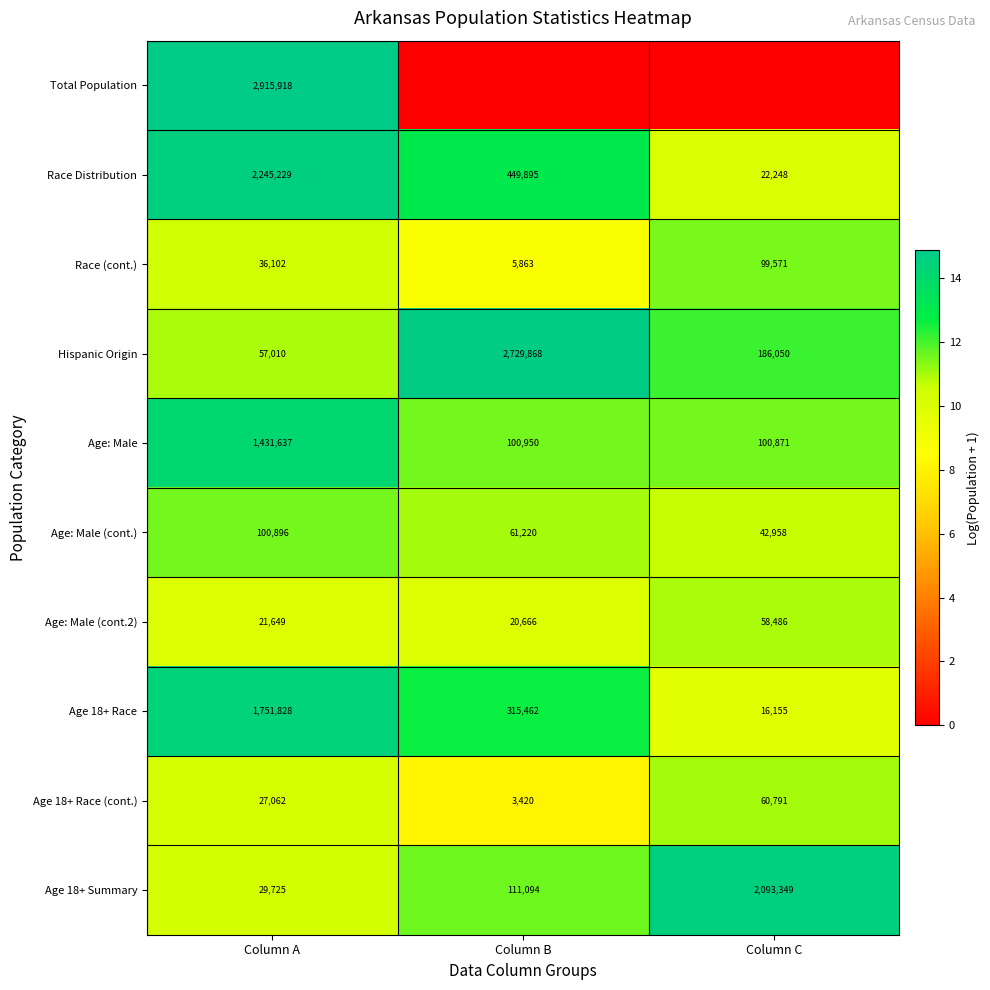

The Age: Male (cont.) series shows 6.9 at Column C. True or false?

False